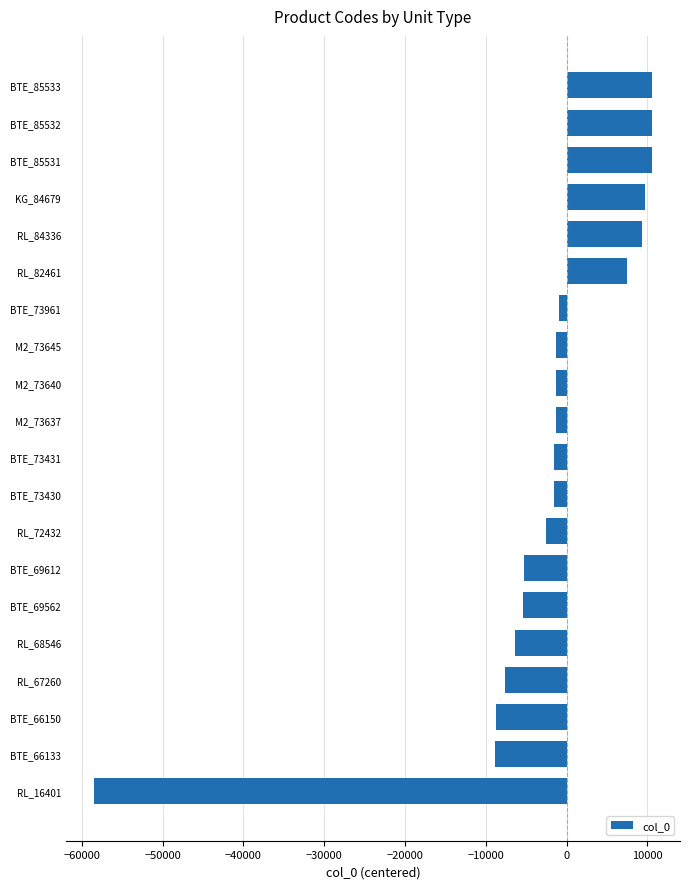

What is the difference between the second highest and second lowest values?

19399.0